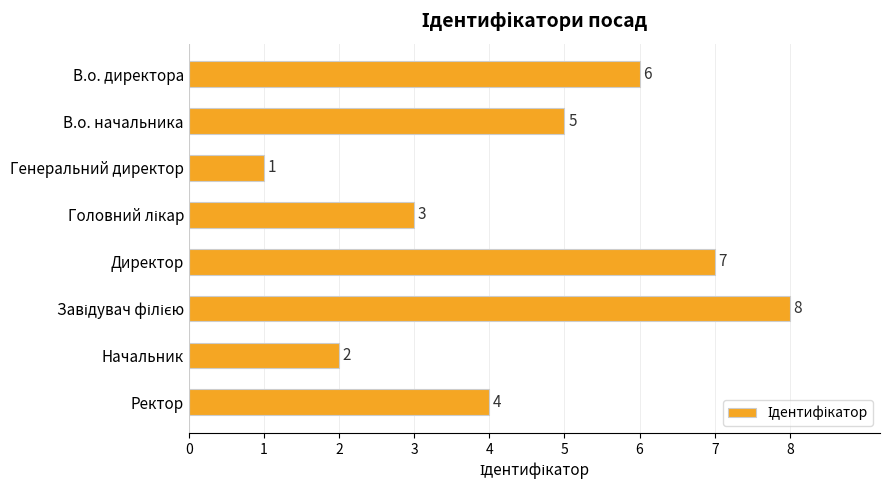

Reading top to bottom, transcribe all the data shown in this chart.

6	5	1	3	7	8	2	4